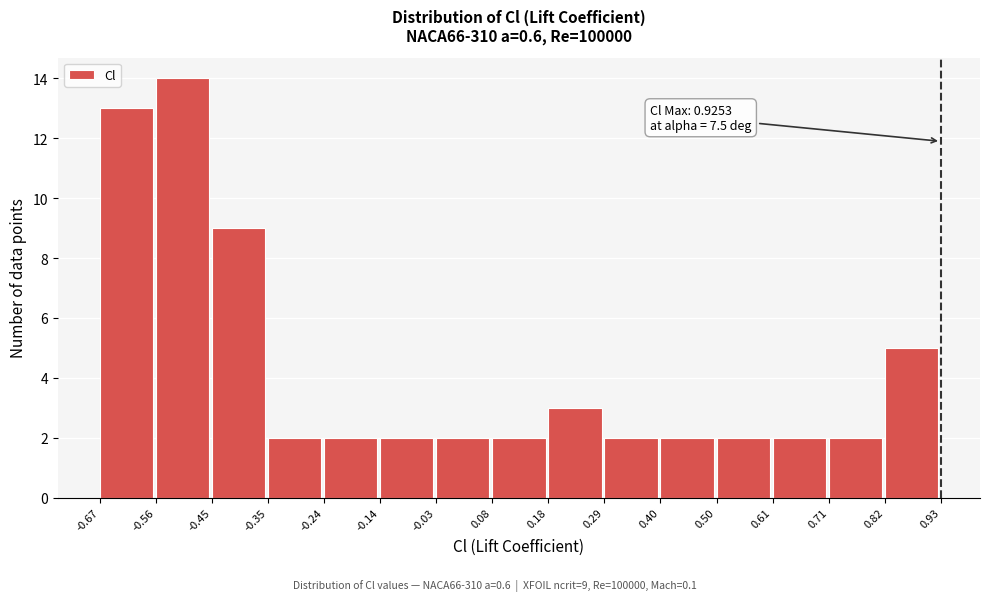

Which range on the x-axis has the tallest bar?

-0.56 to -0.45